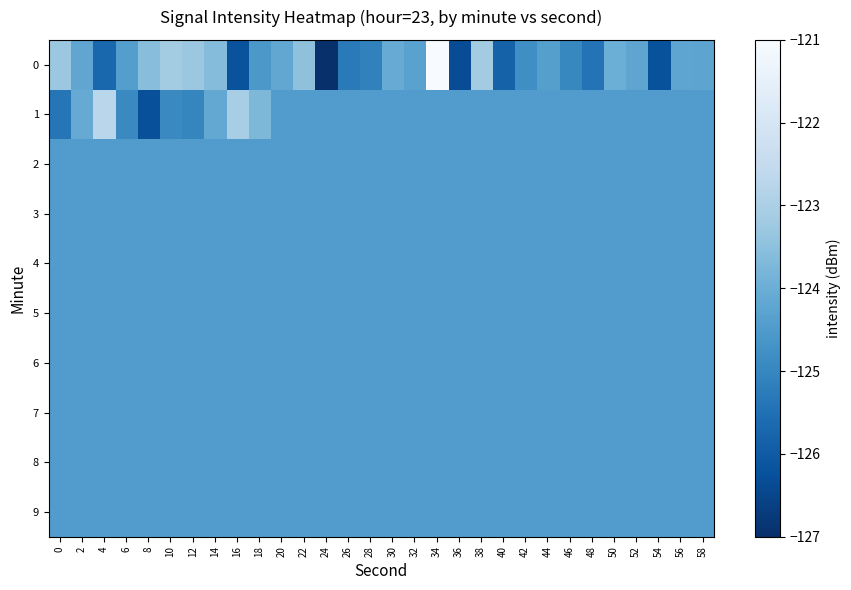

Reading left to right, list all the values displayed in this chart.

0: 0=-123.3	2=-124.2	4=-125.7	6=-124.4	8=-123.6	10=-123.1	12=-123.3	14=-123.6	16=-126.2	18=-124.6	20=-124.2	22=-123.5	24=-127.0	26=-125.3	28=-125.1	30=-124.1	32=-124.3	34=-121.0	36=-126.3	38=-123.1	40=-125.8	42=-124.8	44=-124.4	46=-125.0	48=-125.5	50=-124.0	52=-124.2	54=-126.2	56=-124.2	58=-124.3
1: 0=-125.4	2=-124.1	4=-122.7	6=-124.9	8=-126.3	10=-124.9	12=-125.0	14=-124.1	16=-123.1	18=-123.7	20=-124.5	22=-124.5	24=-124.5	26=-124.5	28=-124.5	30=-124.5	32=-124.5	34=-124.5	36=-124.5	38=-124.5	40=-124.5	42=-124.5	44=-124.5	46=-124.5	48=-124.5	50=-124.5	52=-124.5	54=-124.5	56=-124.5	58=-124.5
2: 0=-124.5	2=-124.5	4=-124.5	6=-124.5	8=-124.5	10=-124.5	12=-124.5	14=-124.5	16=-124.5	18=-124.5	20=-124.5	22=-124.5	24=-124.5	26=-124.5	28=-124.5	30=-124.5	32=-124.5	34=-124.5	36=-124.5	38=-124.5	40=-124.5	42=-124.5	44=-124.5	46=-124.5	48=-124.5	50=-124.5	52=-124.5	54=-124.5	56=-124.5	58=-124.5
3: 0=-124.5	2=-124.5	4=-124.5	6=-124.5	8=-124.5	10=-124.5	12=-124.5	14=-124.5	16=-124.5	18=-124.5	20=-124.5	22=-124.5	24=-124.5	26=-124.5	28=-124.5	30=-124.5	32=-124.5	34=-124.5	36=-124.5	38=-124.5	40=-124.5	42=-124.5	44=-124.5	46=-124.5	48=-124.5	50=-124.5	52=-124.5	54=-124.5	56=-124.5	58=-124.5
4: 0=-124.5	2=-124.5	4=-124.5	6=-124.5	8=-124.5	10=-124.5	12=-124.5	14=-124.5	16=-124.5	18=-124.5	20=-124.5	22=-124.5	24=-124.5	26=-124.5	28=-124.5	30=-124.5	32=-124.5	34=-124.5	36=-124.5	38=-124.5	40=-124.5	42=-124.5	44=-124.5	46=-124.5	48=-124.5	50=-124.5	52=-124.5	54=-124.5	56=-124.5	58=-124.5
5: 0=-124.5	2=-124.5	4=-124.5	6=-124.5	8=-124.5	10=-124.5	12=-124.5	14=-124.5	16=-124.5	18=-124.5	20=-124.5	22=-124.5	24=-124.5	26=-124.5	28=-124.5	30=-124.5	32=-124.5	34=-124.5	36=-124.5	38=-124.5	40=-124.5	42=-124.5	44=-124.5	46=-124.5	48=-124.5	50=-124.5	52=-124.5	54=-124.5	56=-124.5	58=-124.5
6: 0=-124.5	2=-124.5	4=-124.5	6=-124.5	8=-124.5	10=-124.5	12=-124.5	14=-124.5	16=-124.5	18=-124.5	20=-124.5	22=-124.5	24=-124.5	26=-124.5	28=-124.5	30=-124.5	32=-124.5	34=-124.5	36=-124.5	38=-124.5	40=-124.5	42=-124.5	44=-124.5	46=-124.5	48=-124.5	50=-124.5	52=-124.5	54=-124.5	56=-124.5	58=-124.5
7: 0=-124.5	2=-124.5	4=-124.5	6=-124.5	8=-124.5	10=-124.5	12=-124.5	14=-124.5	16=-124.5	18=-124.5	20=-124.5	22=-124.5	24=-124.5	26=-124.5	28=-124.5	30=-124.5	32=-124.5	34=-124.5	36=-124.5	38=-124.5	40=-124.5	42=-124.5	44=-124.5	46=-124.5	48=-124.5	50=-124.5	52=-124.5	54=-124.5	56=-124.5	58=-124.5
8: 0=-124.5	2=-124.5	4=-124.5	6=-124.5	8=-124.5	10=-124.5	12=-124.5	14=-124.5	16=-124.5	18=-124.5	20=-124.5	22=-124.5	24=-124.5	26=-124.5	28=-124.5	30=-124.5	32=-124.5	34=-124.5	36=-124.5	38=-124.5	40=-124.5	42=-124.5	44=-124.5	46=-124.5	48=-124.5	50=-124.5	52=-124.5	54=-124.5	56=-124.5	58=-124.5
9: 0=-124.5	2=-124.5	4=-124.5	6=-124.5	8=-124.5	10=-124.5	12=-124.5	14=-124.5	16=-124.5	18=-124.5	20=-124.5	22=-124.5	24=-124.5	26=-124.5	28=-124.5	30=-124.5	32=-124.5	34=-124.5	36=-124.5	38=-124.5	40=-124.5	42=-124.5	44=-124.5	46=-124.5	48=-124.5	50=-124.5	52=-124.5	54=-124.5	56=-124.5	58=-124.5